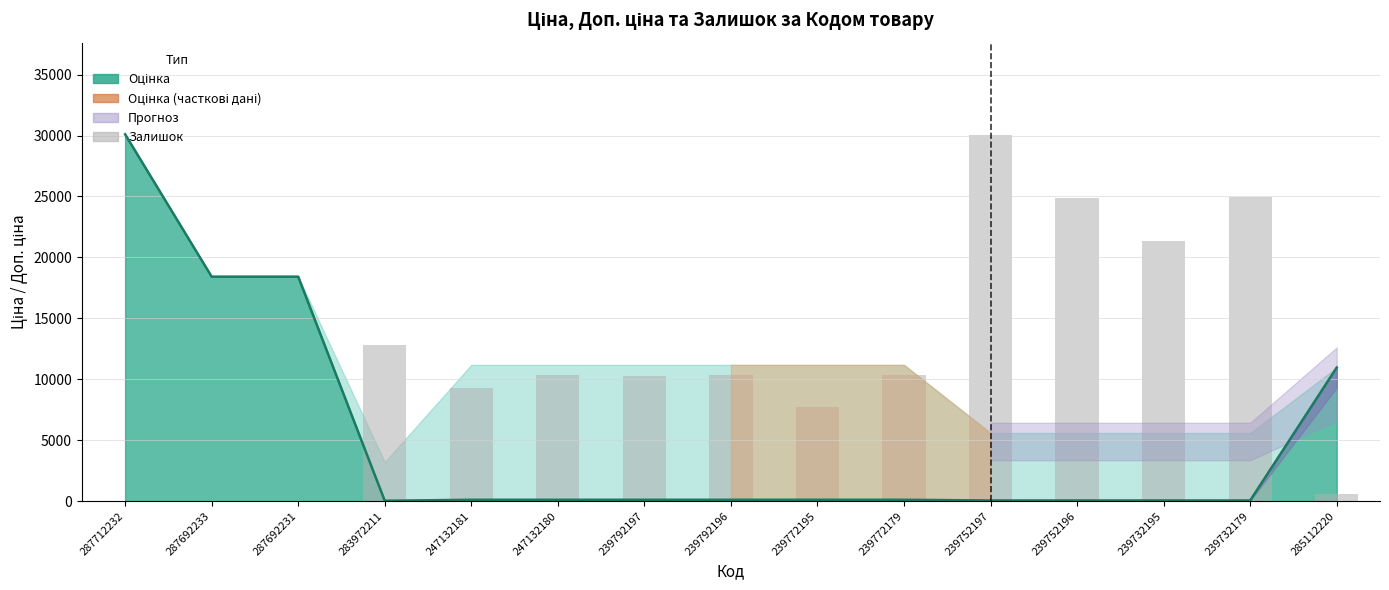

Count the number of categories in the chart.

15